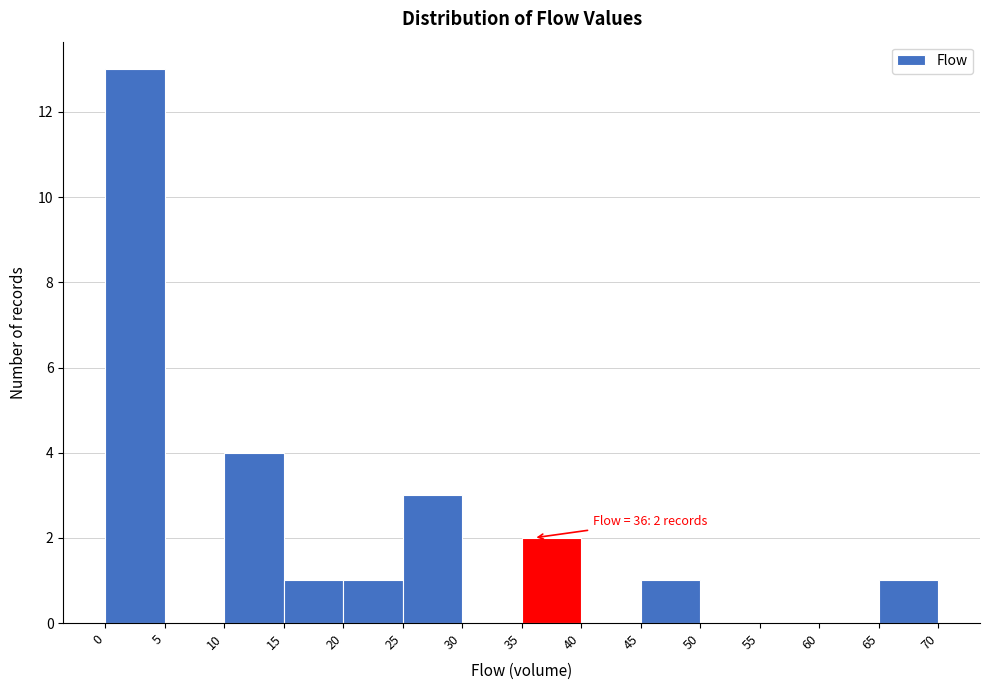

Over which range of the x-axis is the bar tallest?

0 to 5